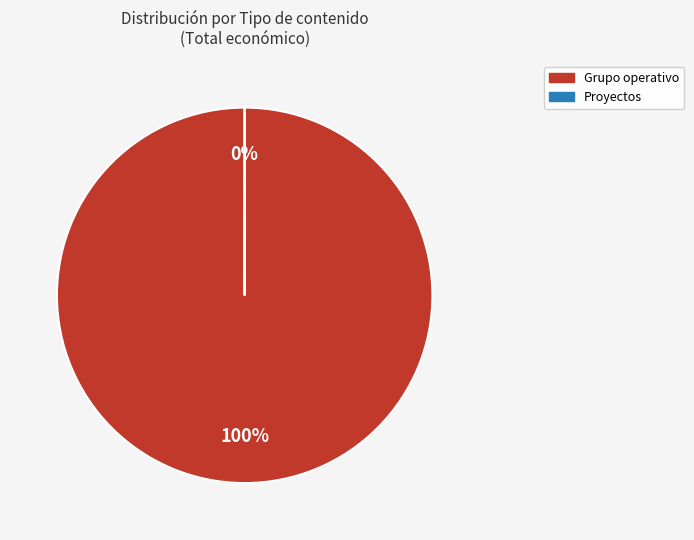

What is the largest slice in the pie chart?

Grupo operativo